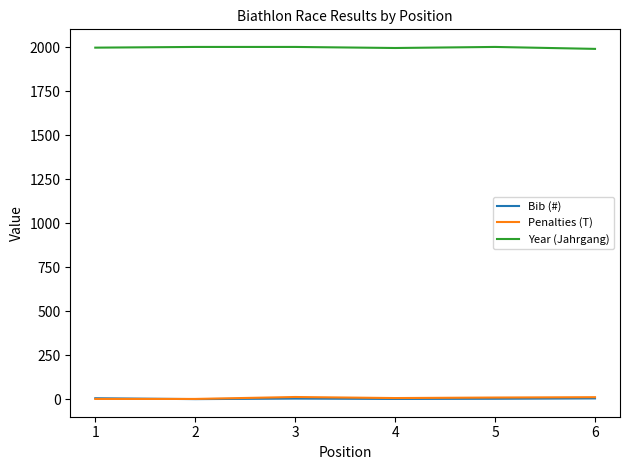

Is the value of Bib (#) at 3 greater than the value of Year (Jahrgang) at 1?

No